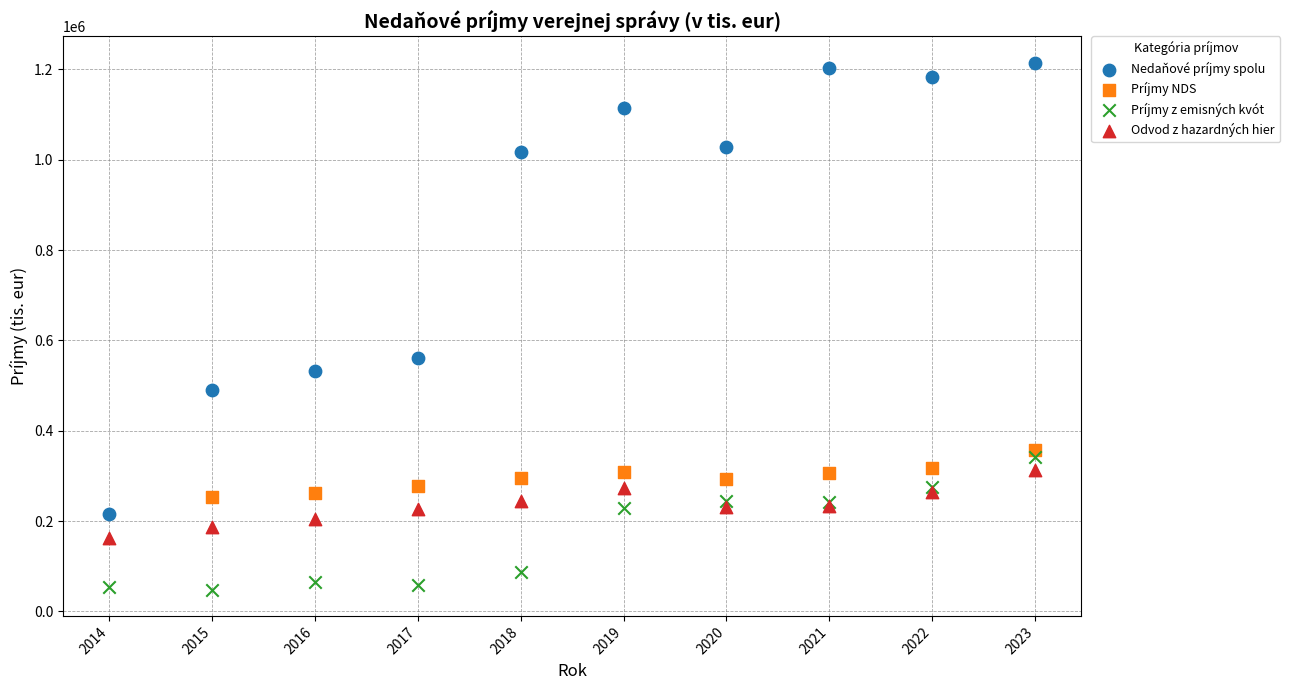

Which series has the largest Y range (max minus min)?

Nedaňové príjmy spolu